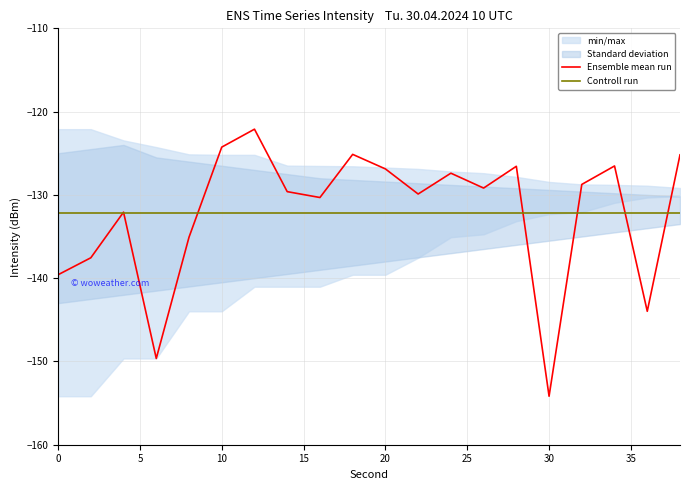

How many values in the Ensemble mean run series exceed -129?

9